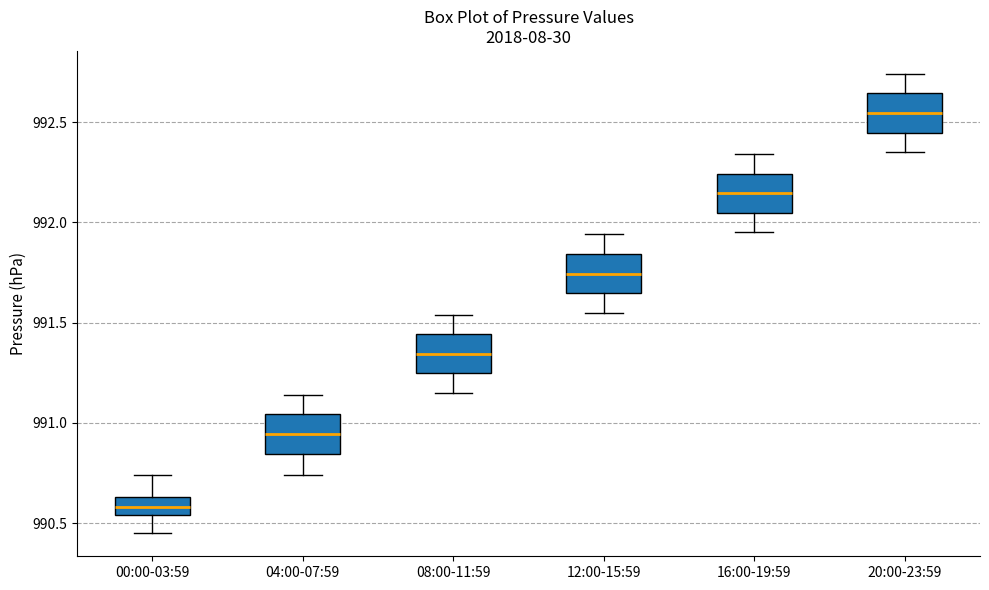

Which box has the lowest median line?

00:00-03:59